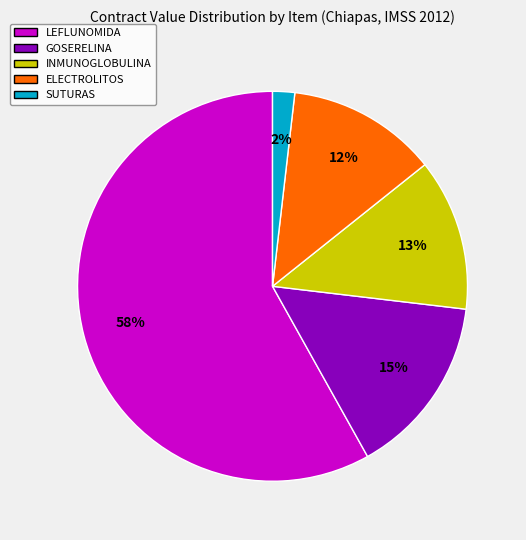

Is there any slice that represents more than half of the pie?

Yes